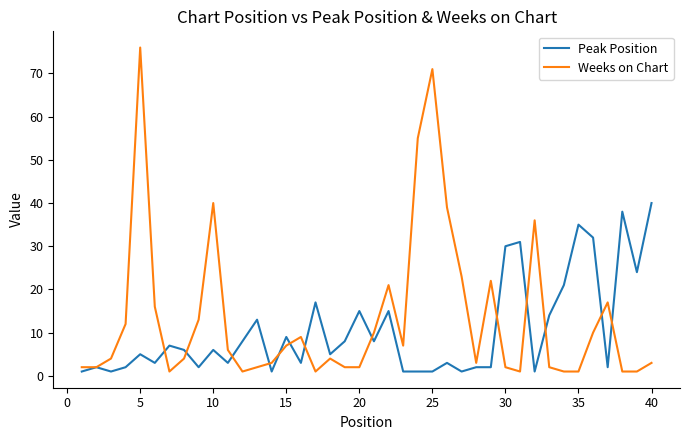

List the series in order of their peak value, highest first.

Weeks on Chart, Peak Position